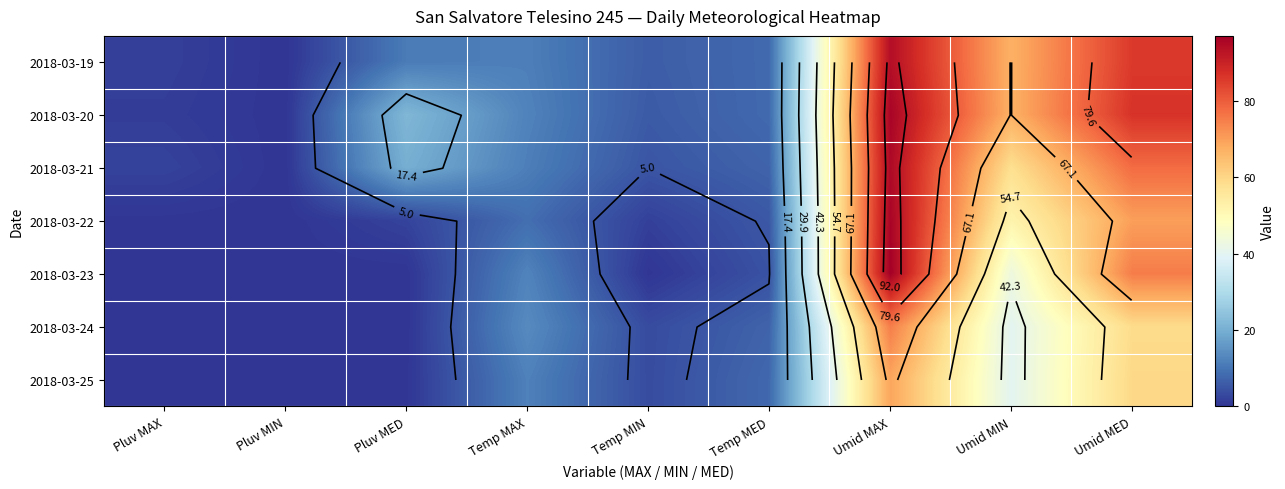

Which category has the lowest value in the 2018-03-23 series?

Pluv MAX